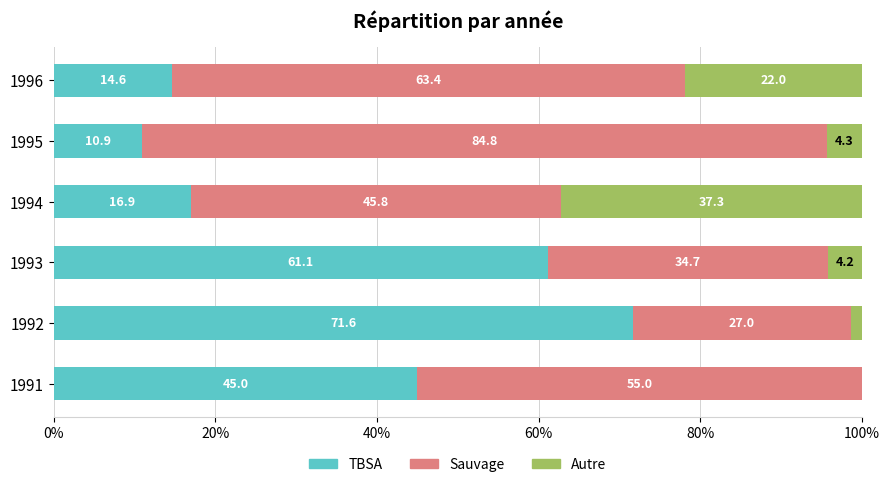

How many series are shown in this chart?

3